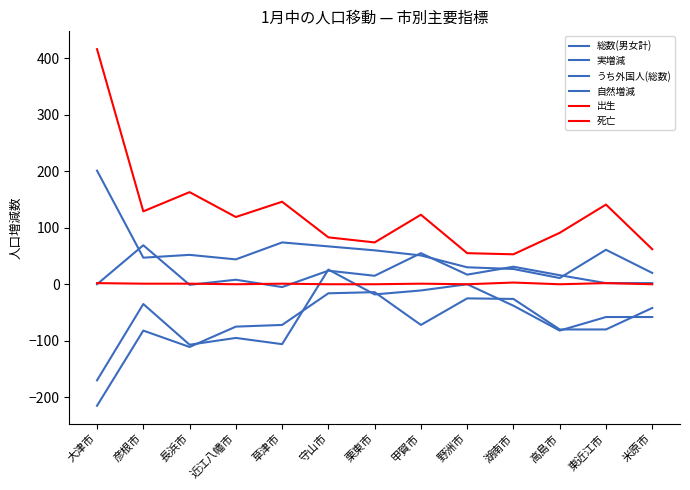

How many lines are shown in the chart?

6